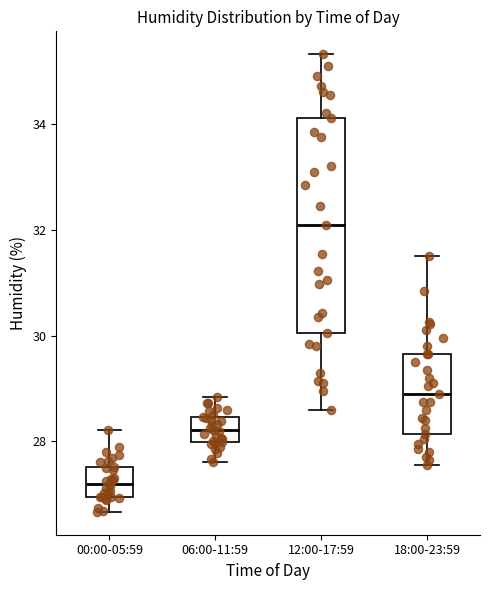

Where does the median line of the box for 06:00-11:59 sit on the y-axis? The values are not printed on the chart, so give them approximately, as read against the axis.

28.2